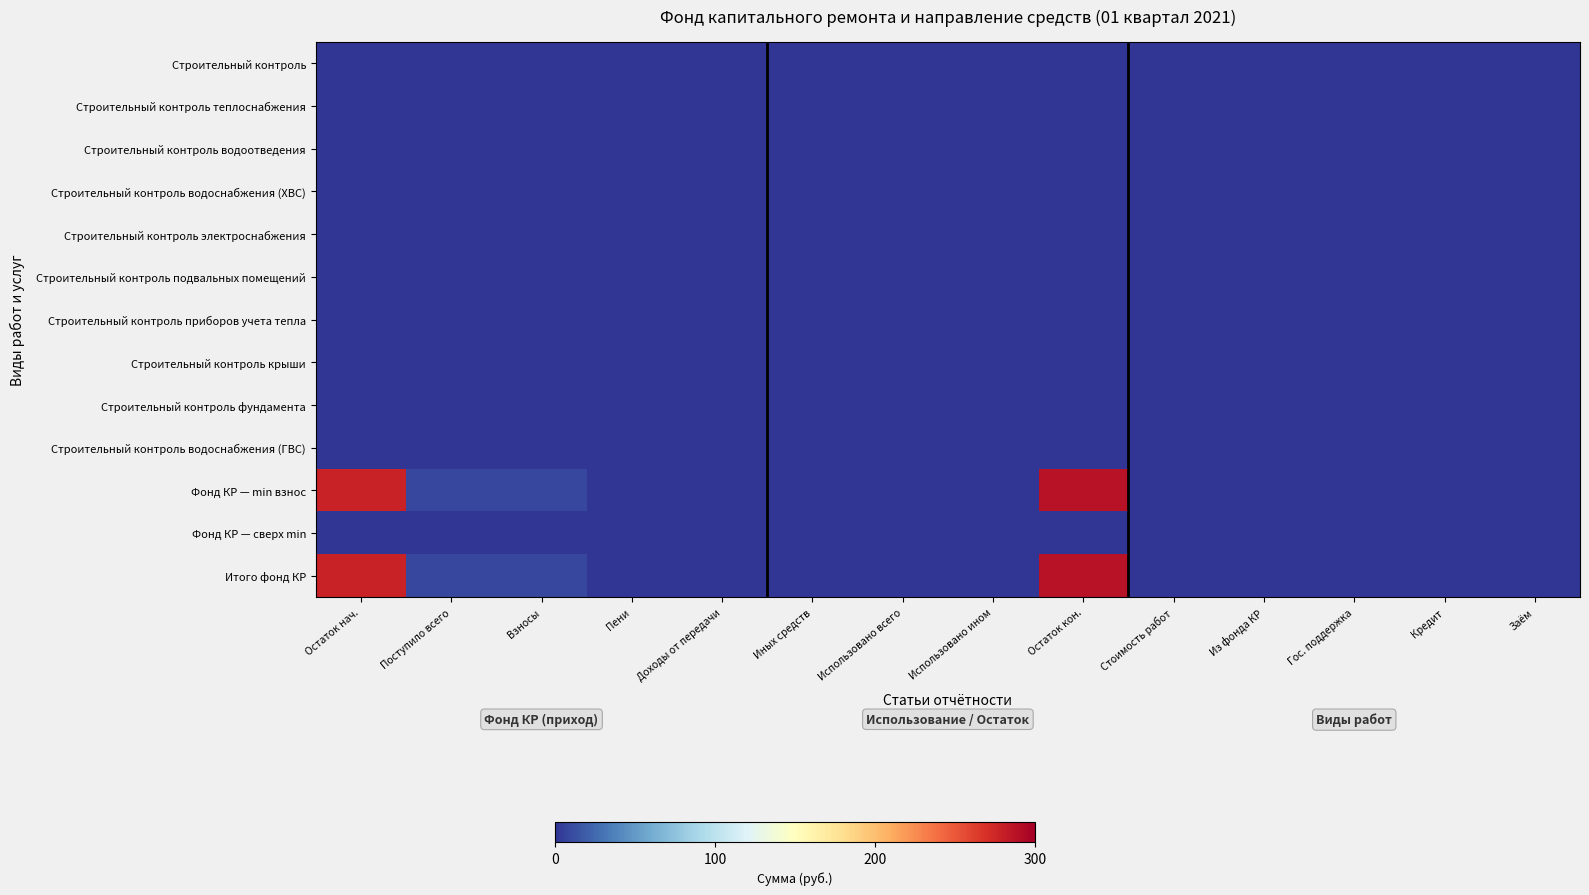

At which category is the sum across all series the highest?

Остаток кон.